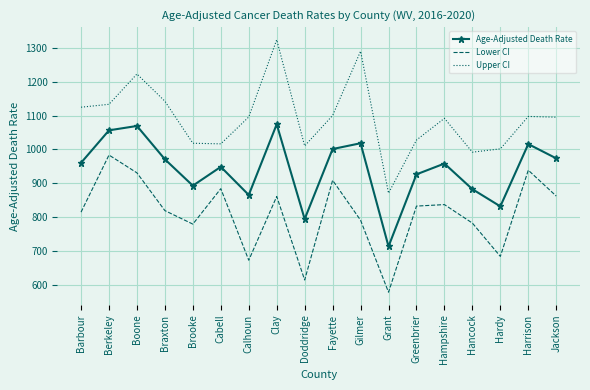

Count the number of data series in this chart.

3